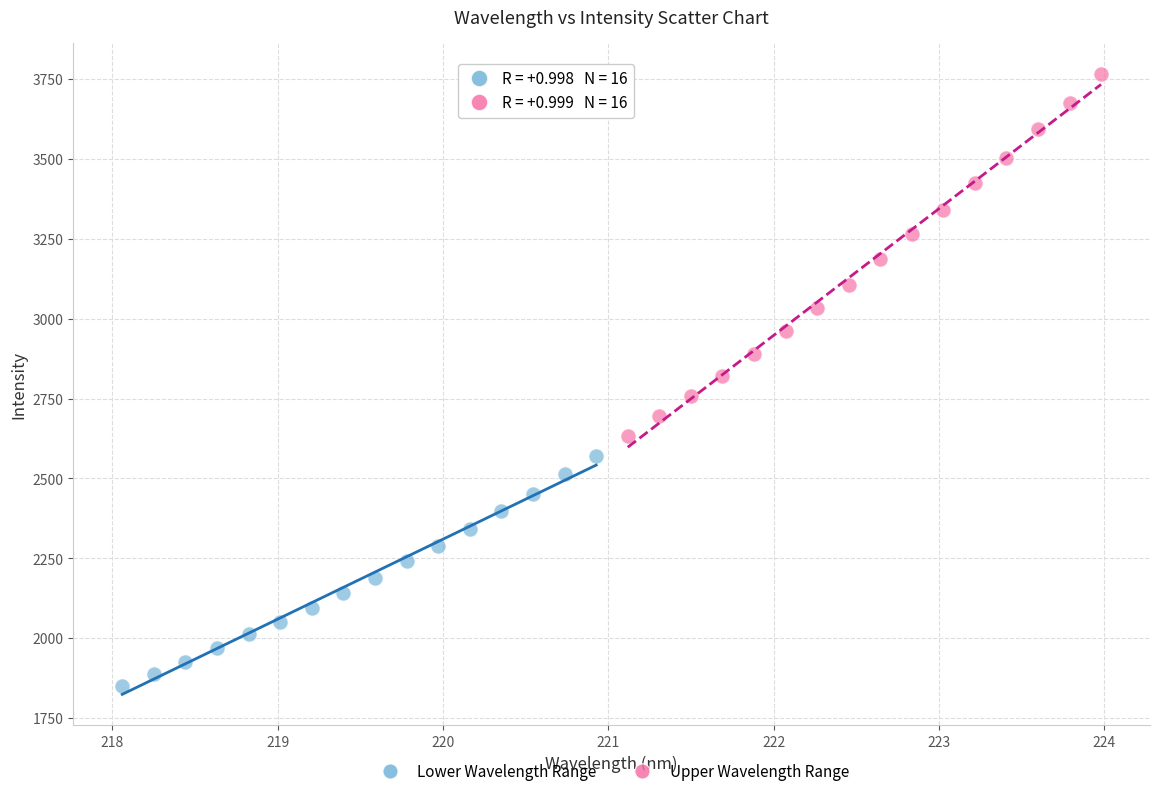

What are all the series names shown in the legend?

Lower Wavelength Range, Upper Wavelength Range